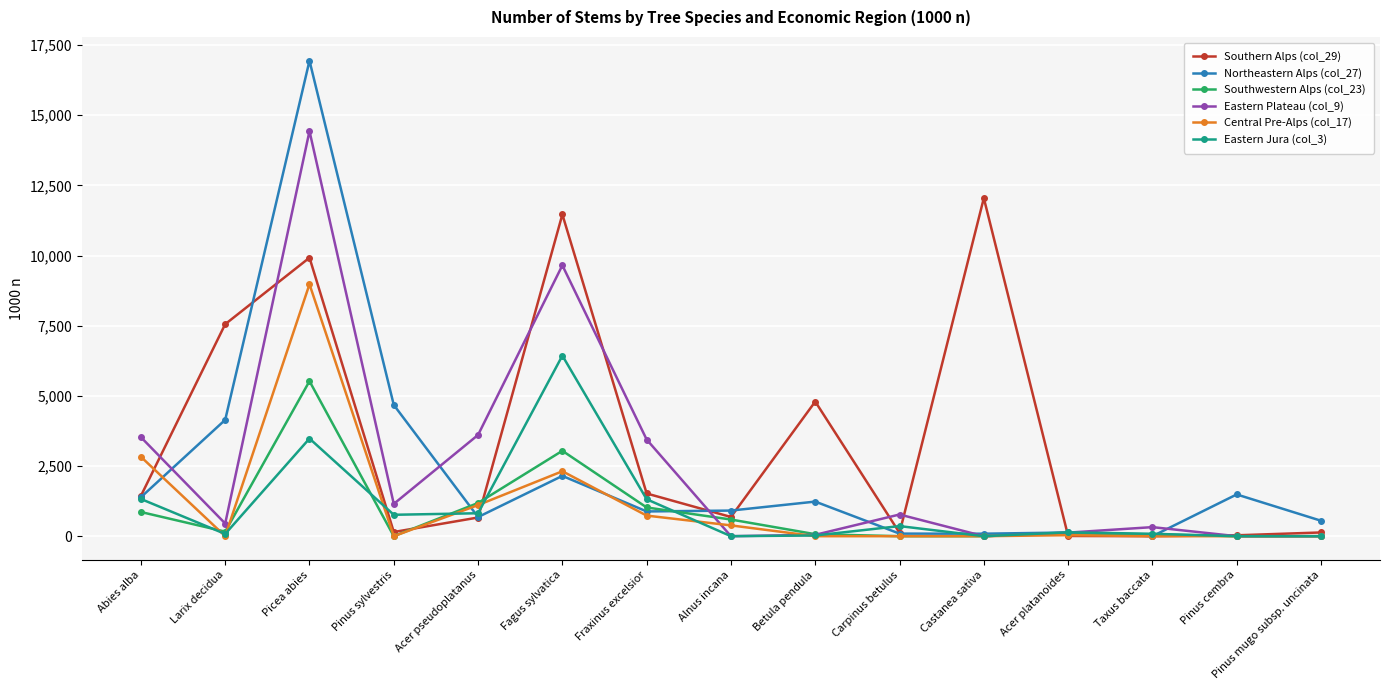

What position from the right is Taxus baccata?

3